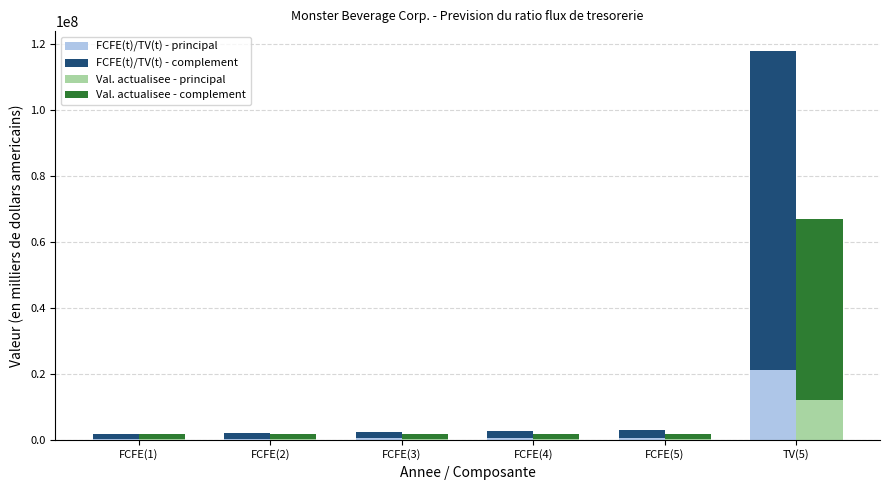

Rank the series at TV(5) from lowest to highest value.

Val. actualisee - principal, FCFE(t)/TV(t) - principal, Val. actualisee - complement, FCFE(t)/TV(t) - complement